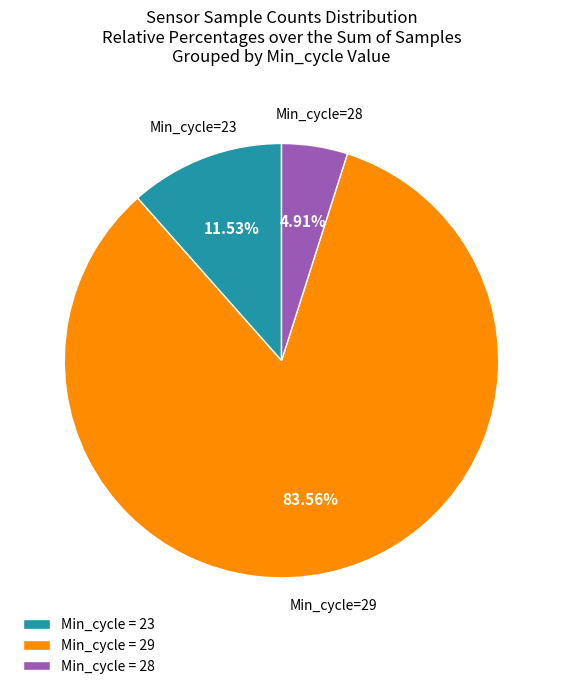

Which has a higher value, Min_cycle = 28 or Min_cycle = 29?

Min_cycle = 29